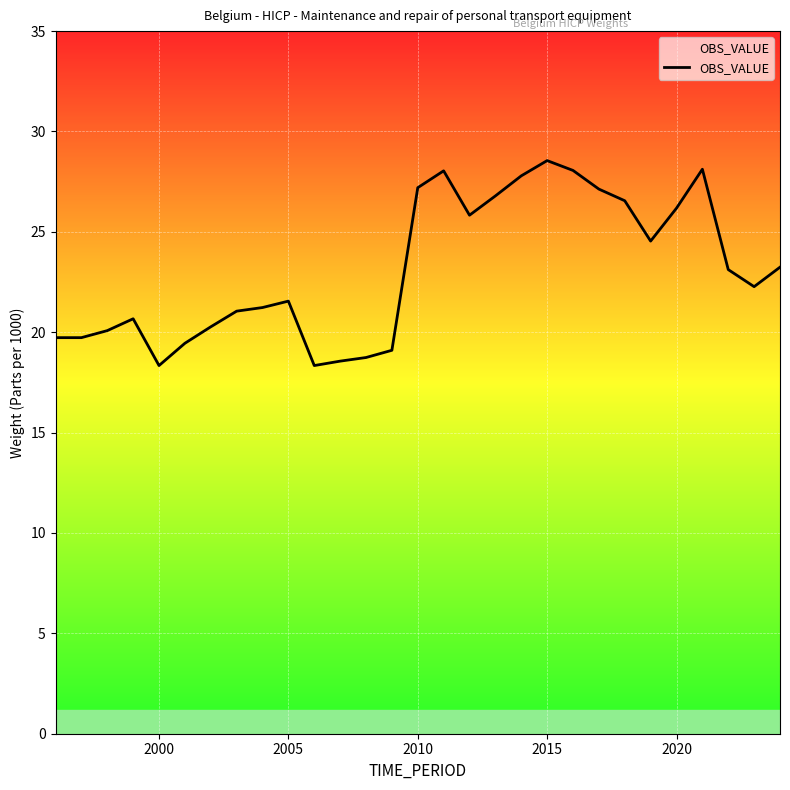

What is the maximum value shown in the chart?

28.6